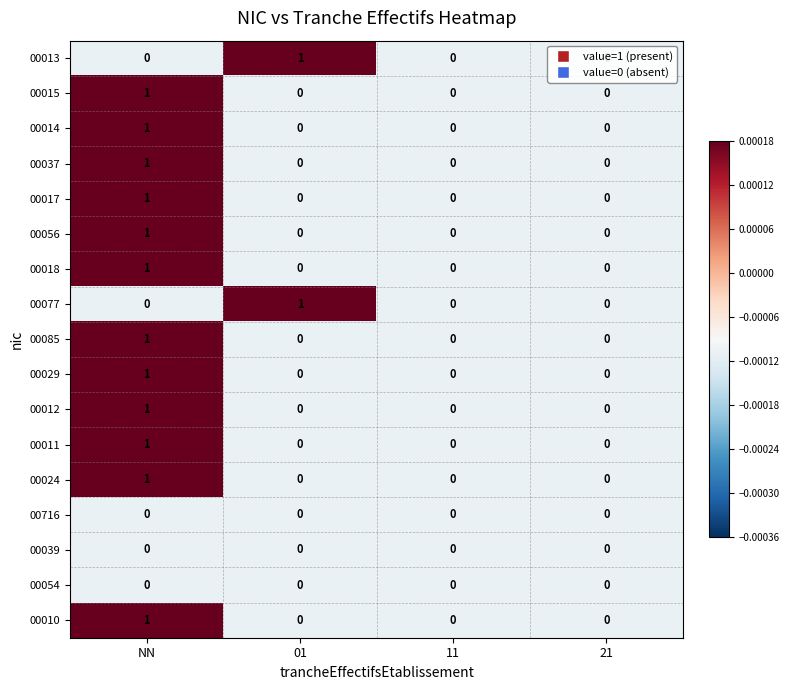

How many 00017 values are between 0 and 1?

4